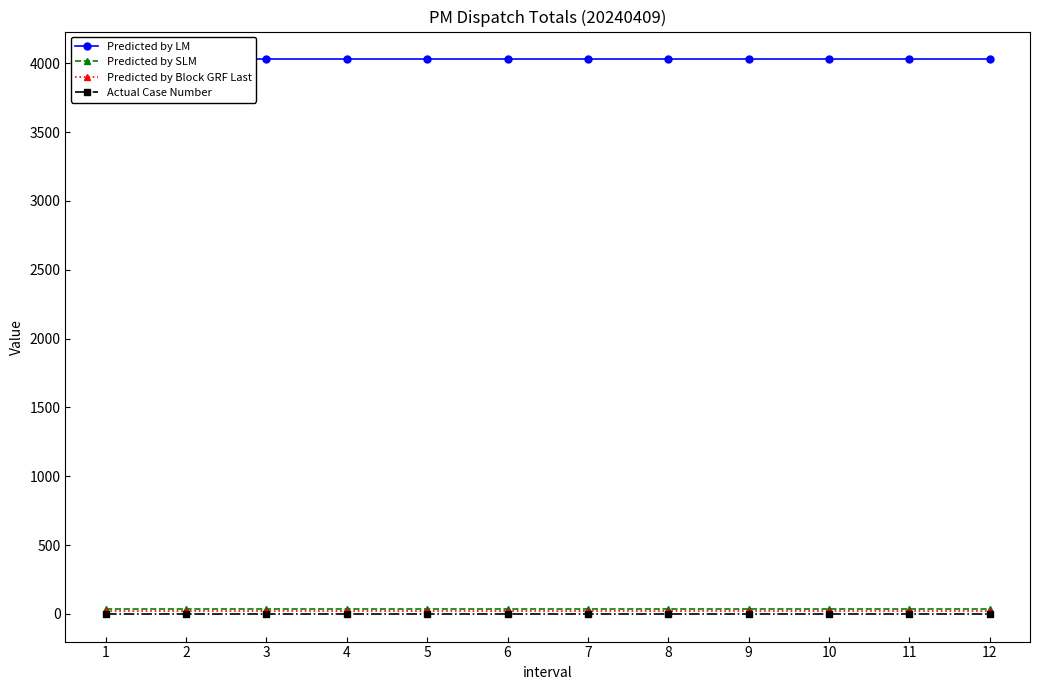

Rank the series at 4 from lowest to highest value.

Actual Case Number, Predicted by Block GRF Last, Predicted by SLM, Predicted by LM